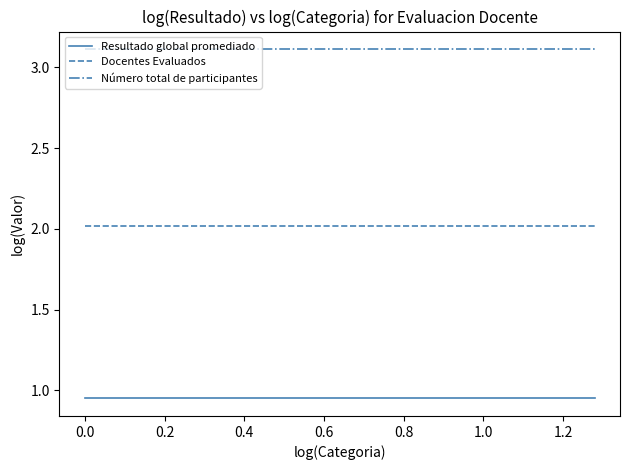

Which series has the largest total across all categories?

Número total de participantes